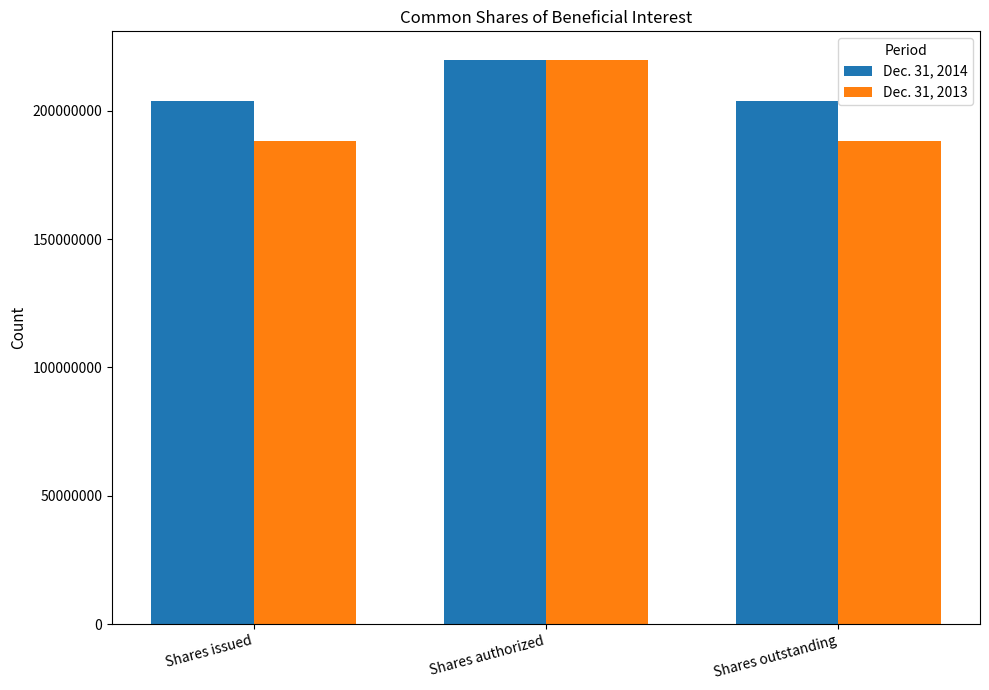

At how many categories does at least one series exceed 214272813?

1